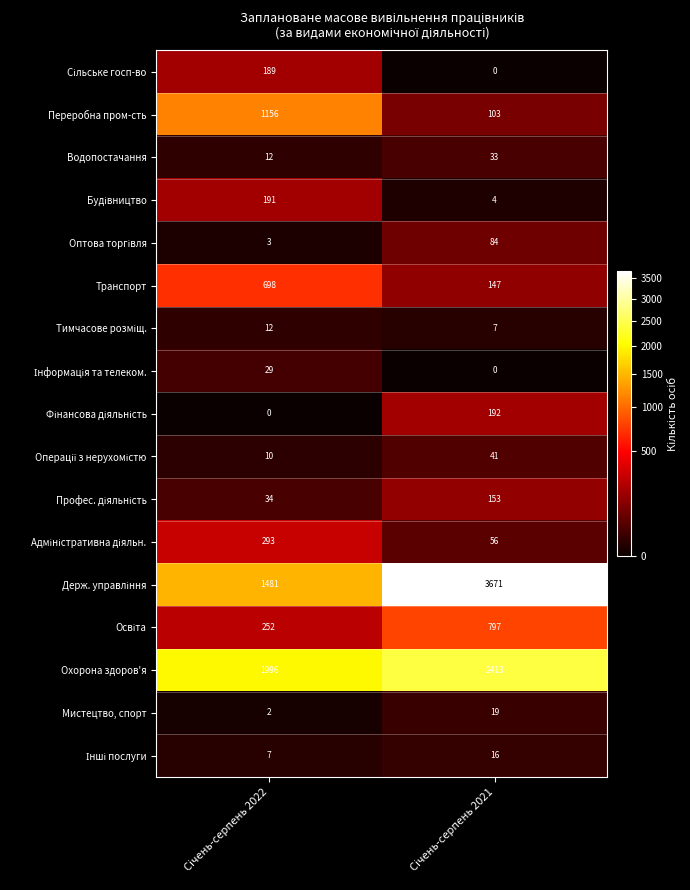

What is the sum of all Охорона здоров'я values?

4409